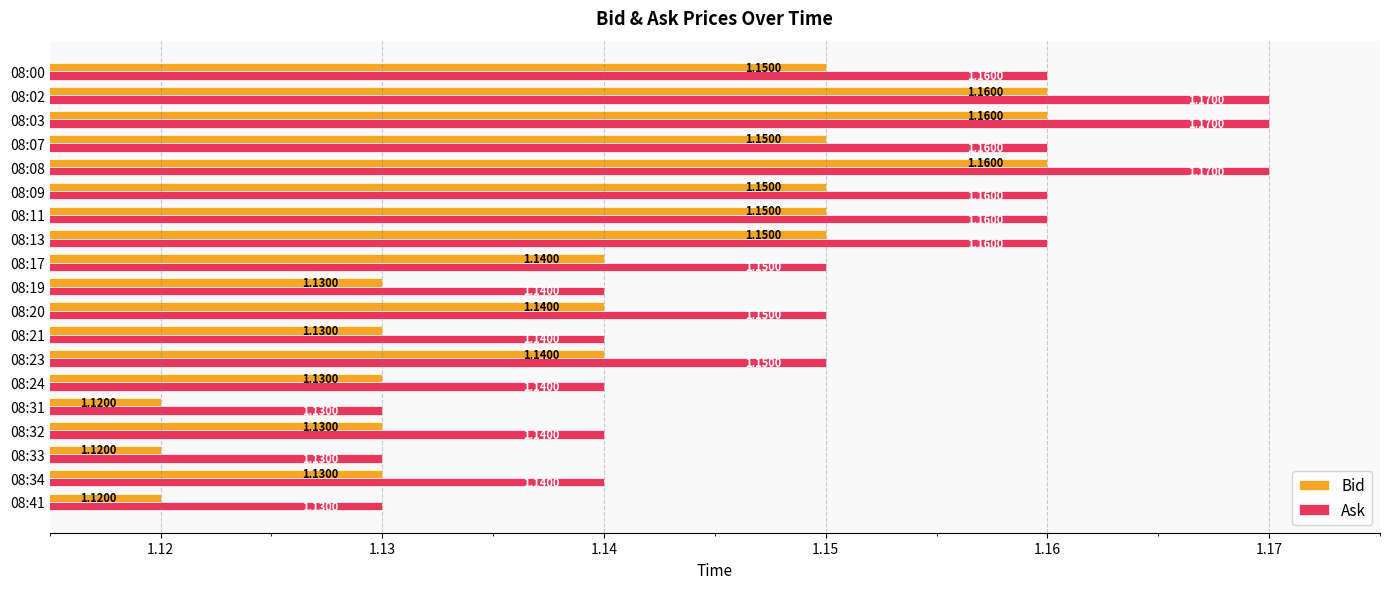

What is the total value across all series at 08:02?

2.3